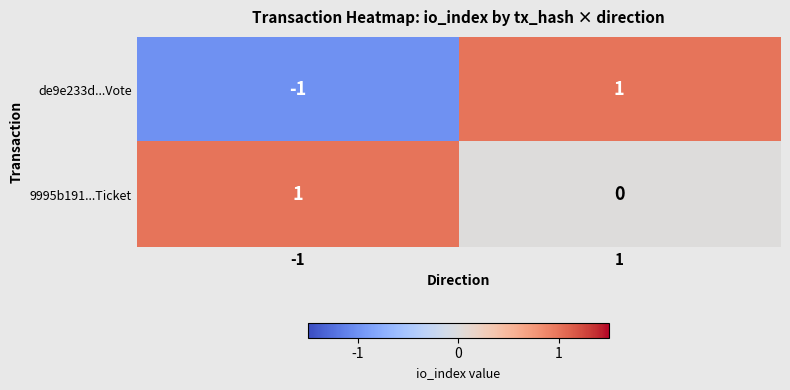

Which series has the largest range (max minus min)?

de9e233d...Vote